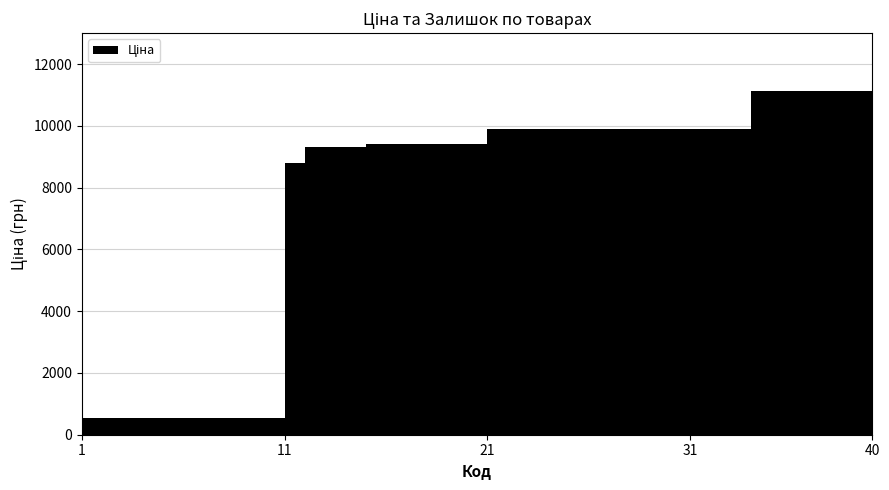

After their last crossing, which series has the higher values: Залишок or Ціна?

Ціна